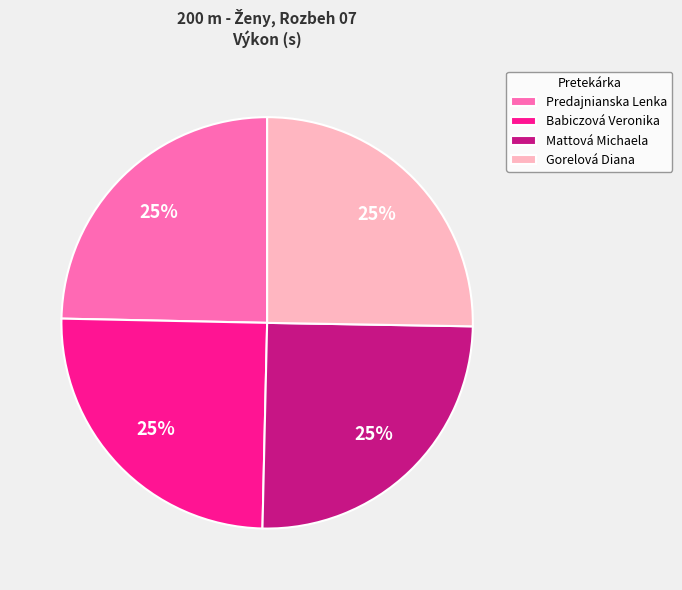

The Mattová Michaela slice represents 15% of the pie. True or false?

False